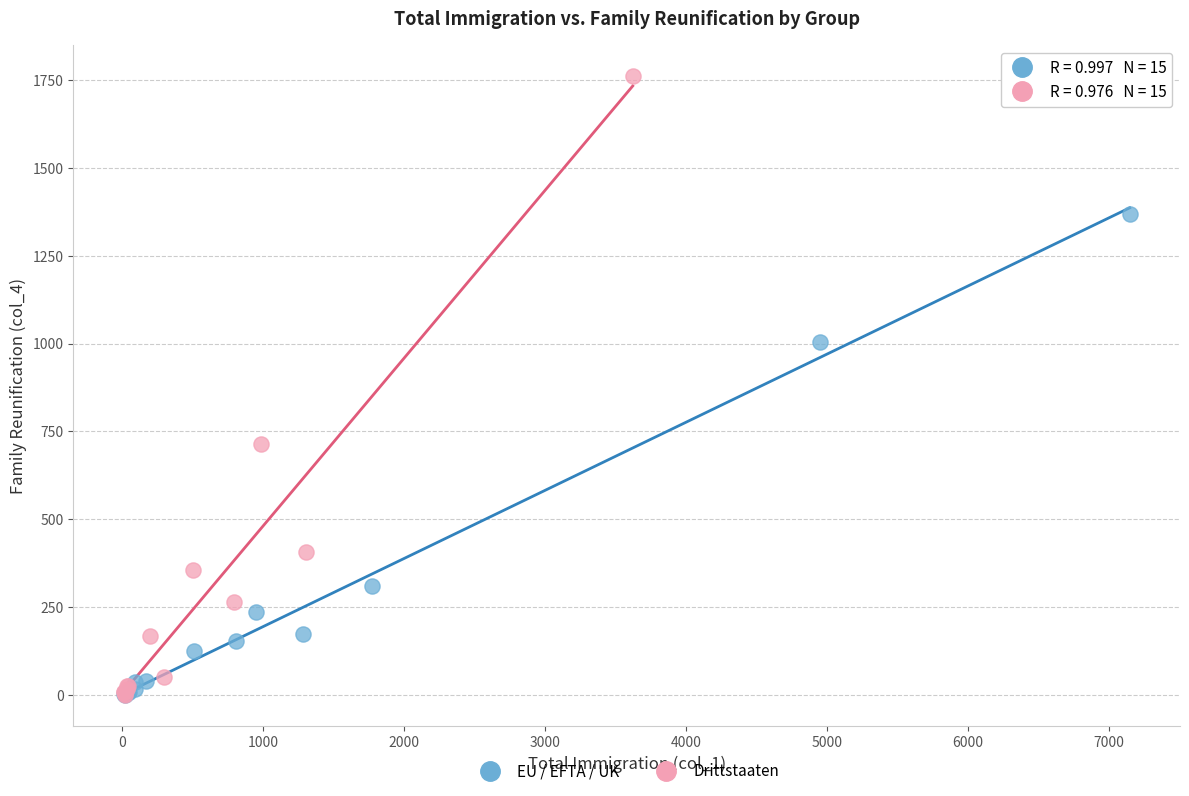

Which series has the largest Y range (max minus min)?

Drittstaaten